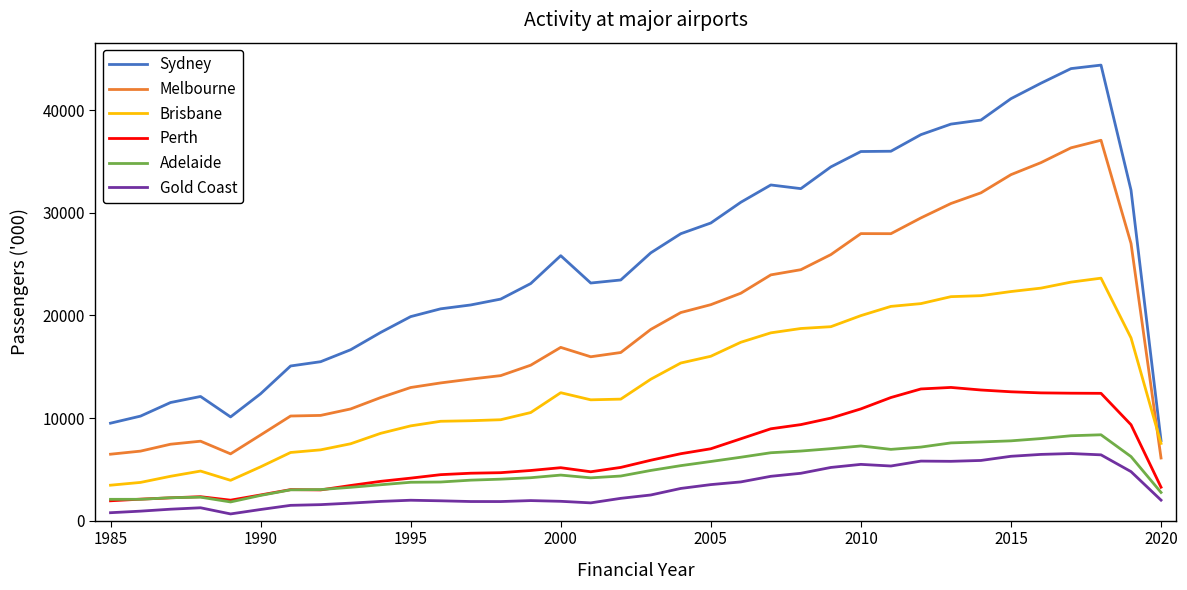

How many lines are shown in the chart?

6